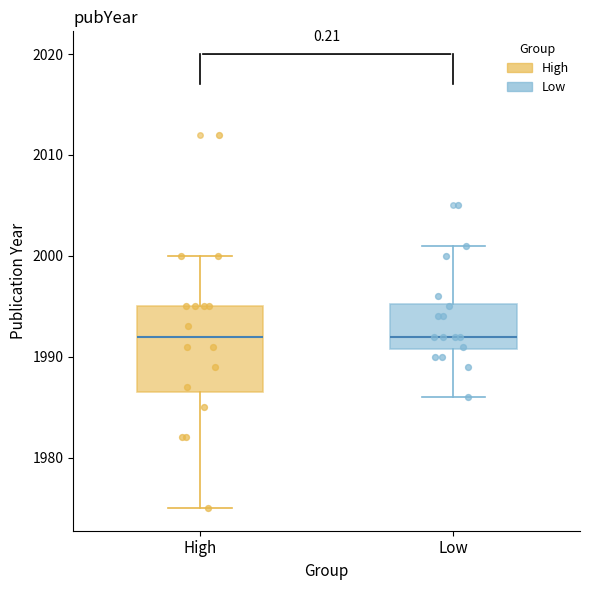

Comparing the boxes themselves (not the whiskers), which one is the tallest?

High